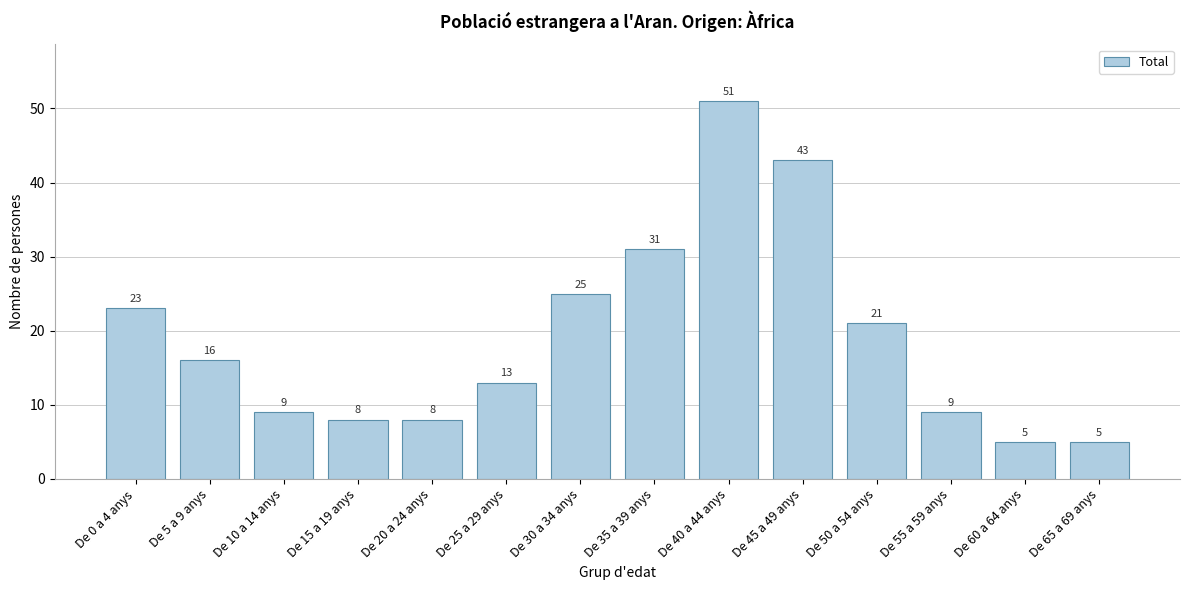

Reading right to left, what are all the values shown in this chart?

5	5	9	21	43	51	31	25	13	8	8	9	16	23